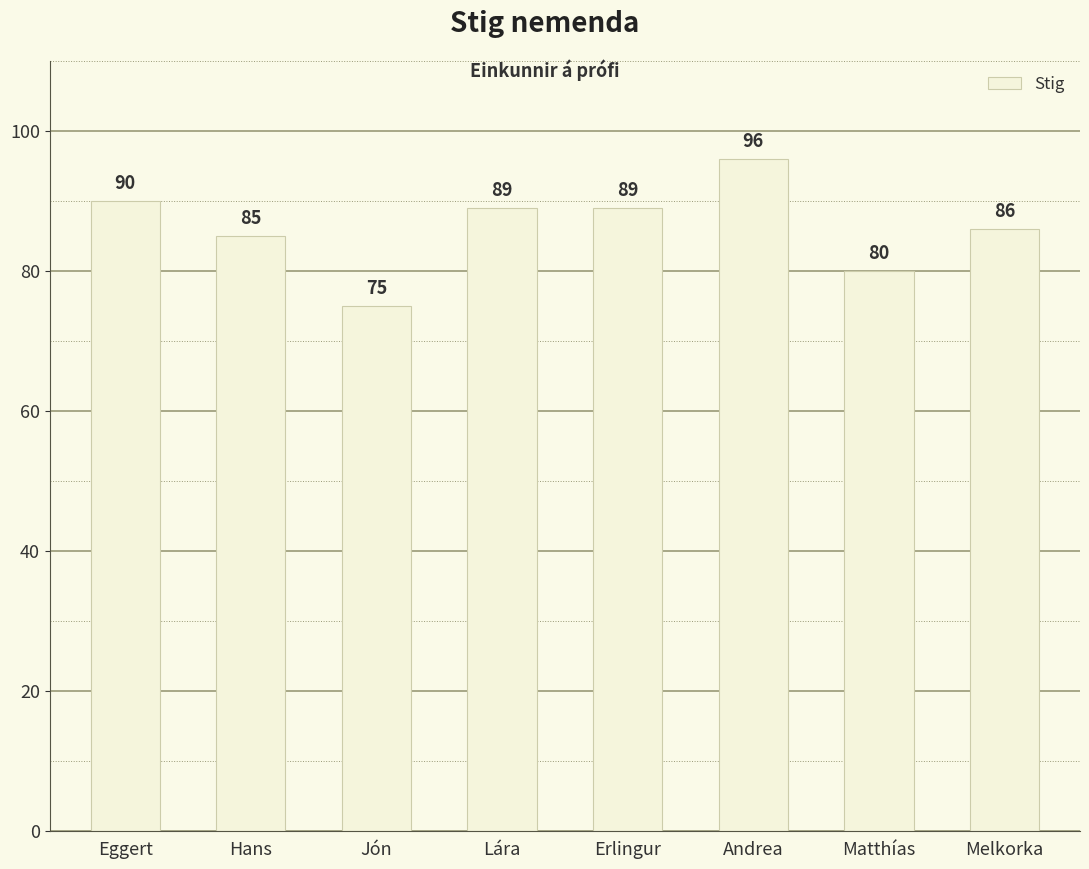

What is the sum of all values?

690